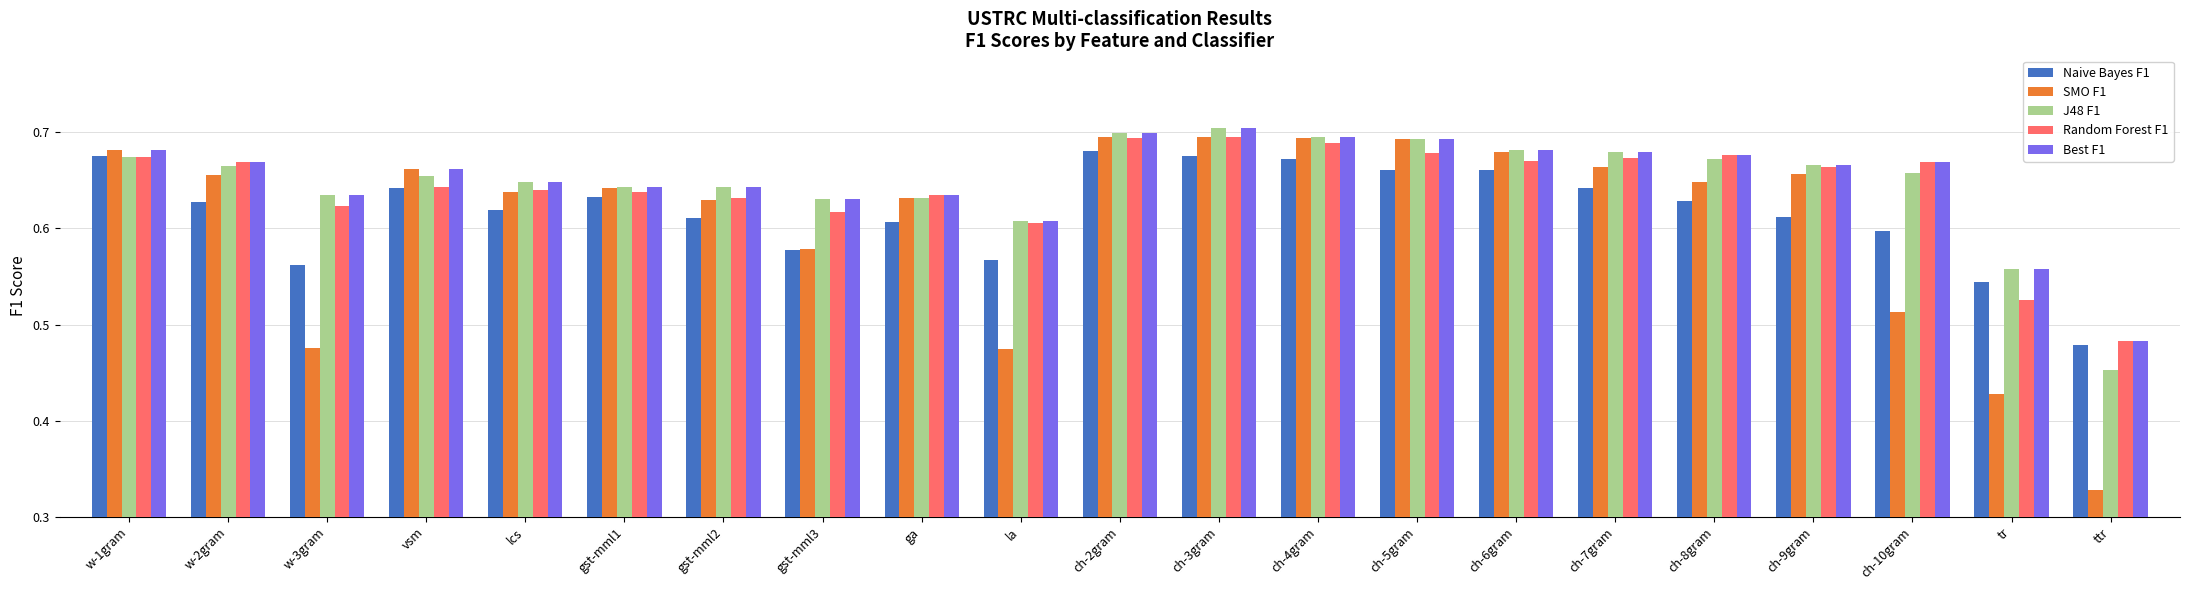

What is the total value across all series at ga?

3.1